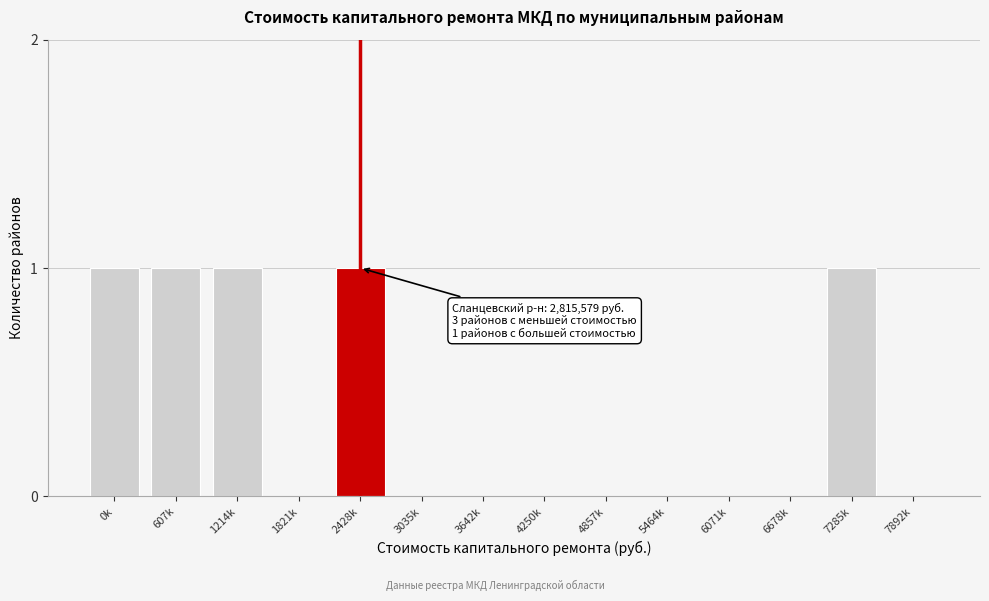

Reading left to right, list all the values displayed in this chart.

0k=1	607k=1	1214k=1	1821k=0	2428k=1	3035k=0	3642k=0	4250k=0	4857k=0	5464k=0	6071k=0	6678k=0	7285k=1	7892k=0